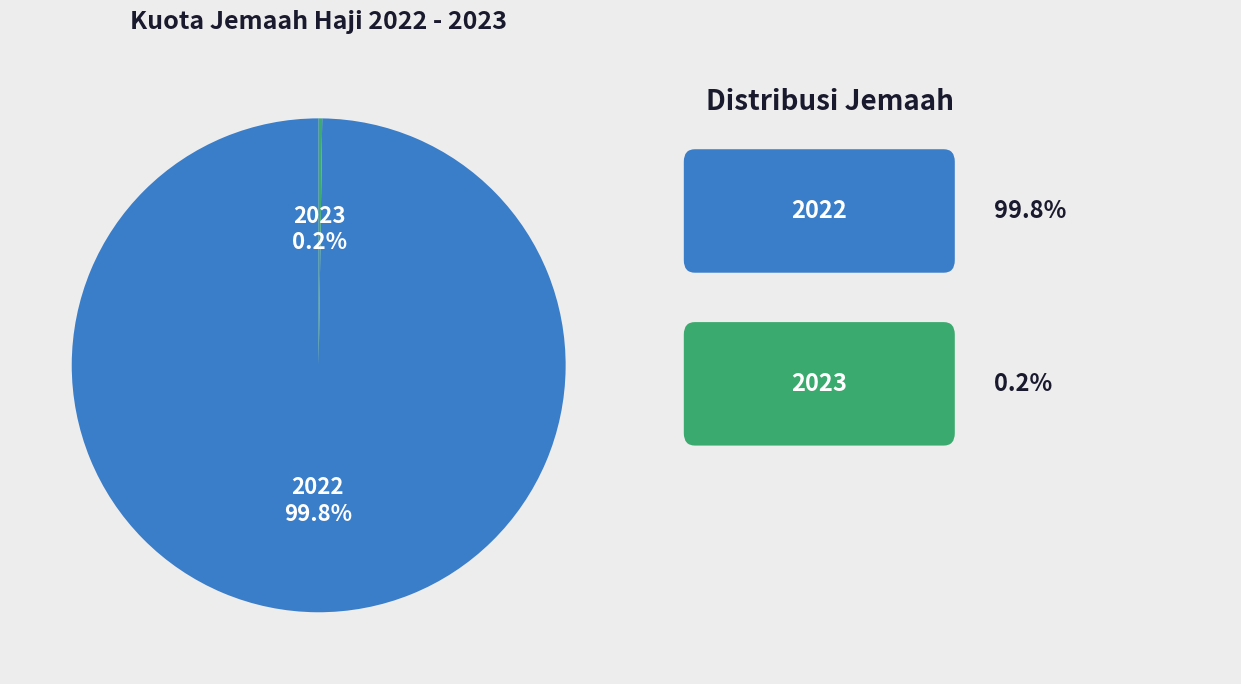

Is 2022 the majority of the pie?

Yes